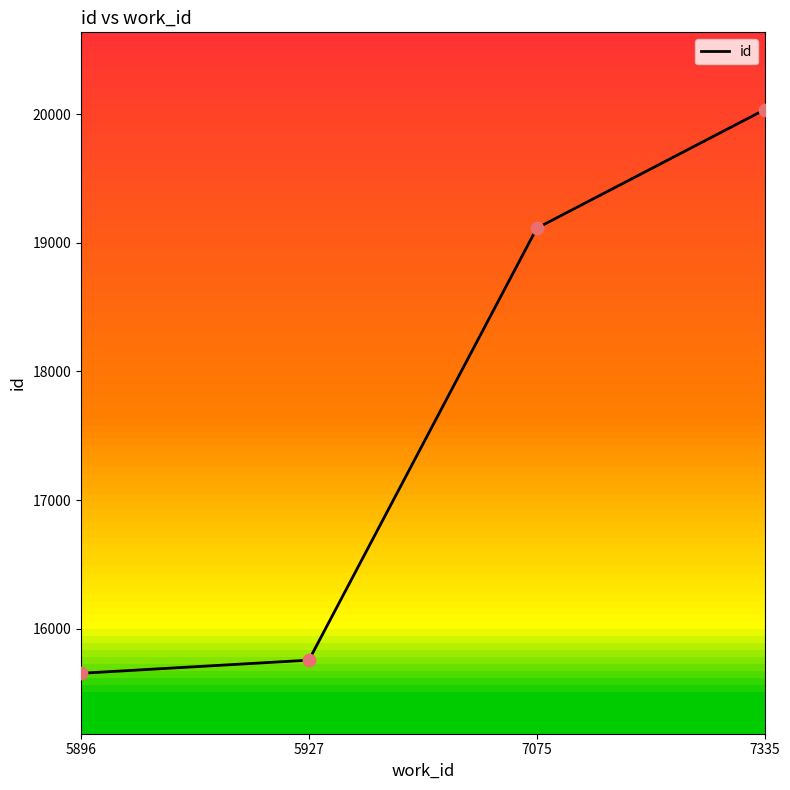

Which has a higher value, 5927 or 7335?

7335